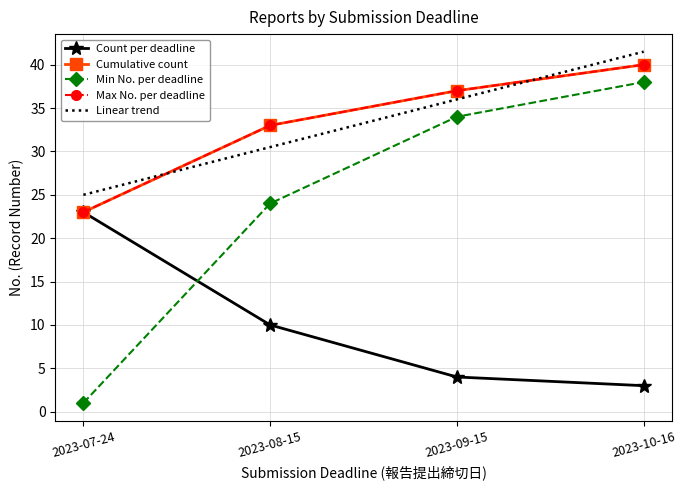

At which category does the chart reach its minimum across all series?

2023-07-24